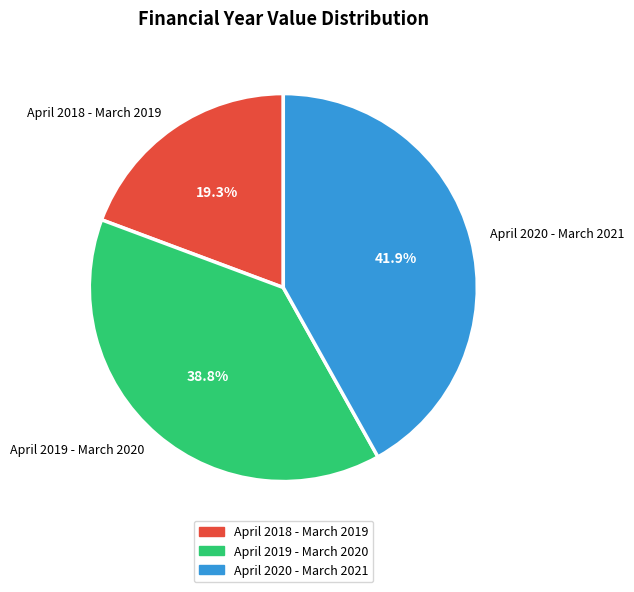

How many segments does this pie chart have?

3